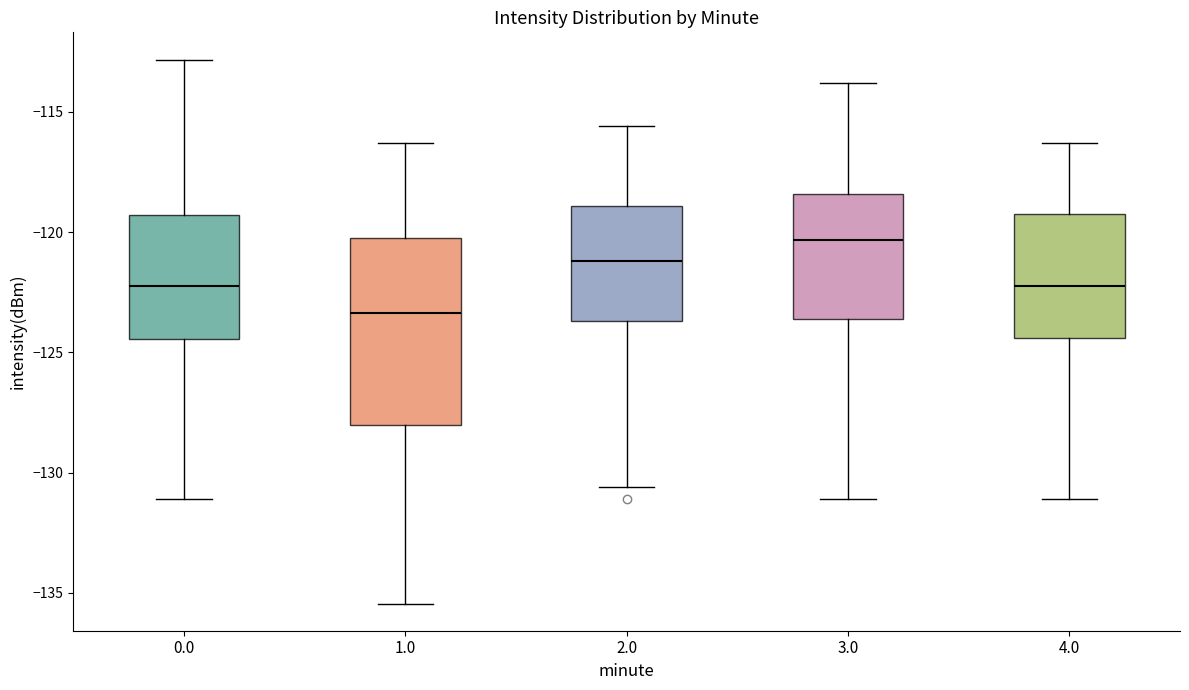

Reading left to right, transcribe this box plot: for each box, give where its median line is, the range the box spans, and where its two whiskers end, as read against the y-axis. The values are not printed on the chart, so give them approximately, as read against the axis.

0.0: median -122.0, box -124.5 to -119.5, whiskers -131.0 to -113.0
1.0: median -123.5, box -128.0 to -120.5, whiskers -135.5 to -116.5
2.0: median -121.0, box -123.5 to -119.0, whiskers -130.5 to -115.5
3.0: median -120.5, box -123.5 to -118.5, whiskers -131.0 to -114.0
4.0: median -122.0, box -124.5 to -119.0, whiskers -131.0 to -116.5